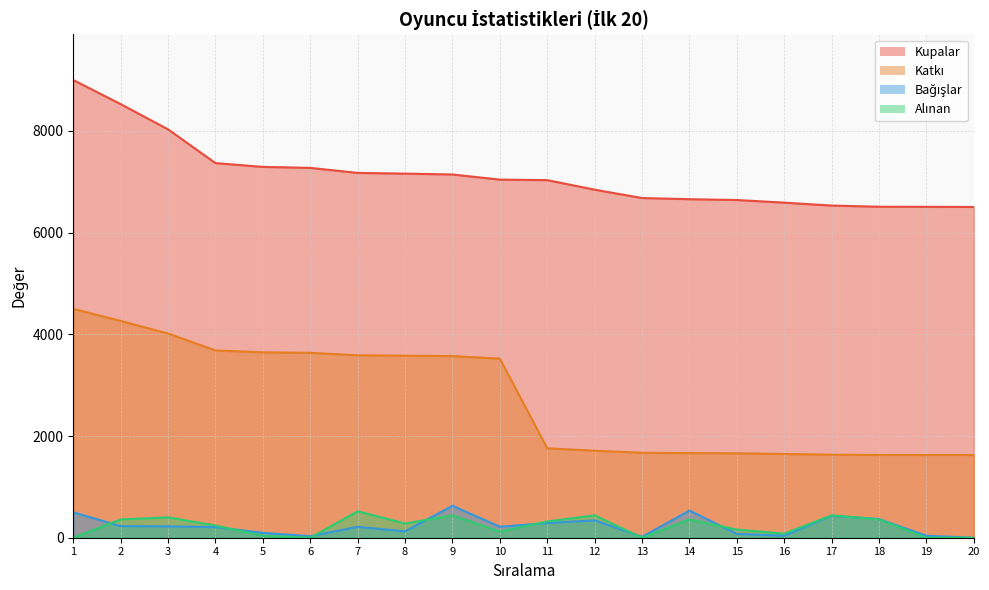

Which label corresponds to the smallest value in the chart?

20